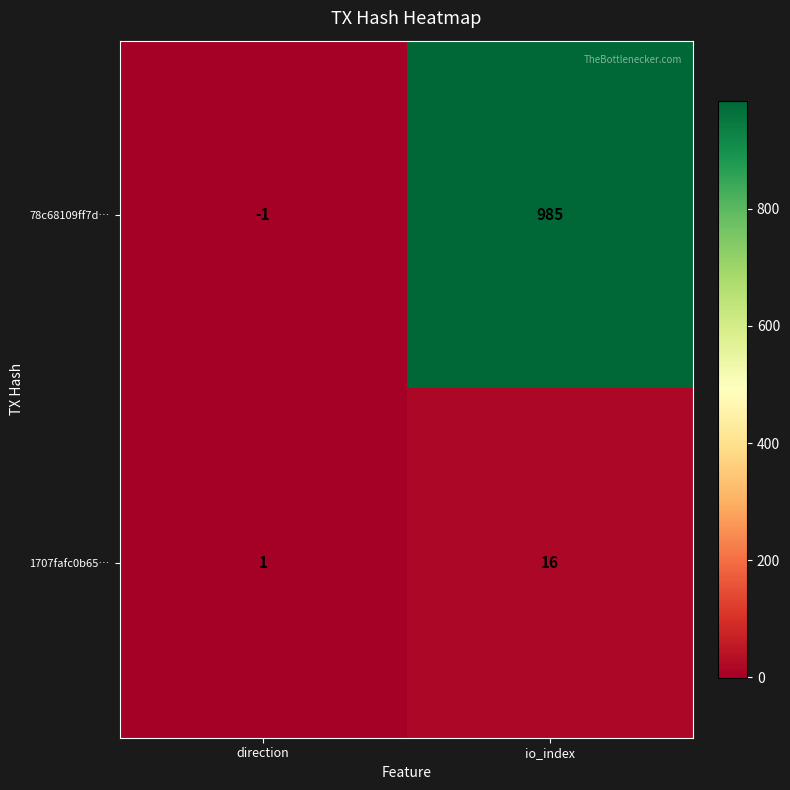

Rank the series by their maximum value, from highest to lowest.

78c68109ff7d…, 1707fafc0b65…